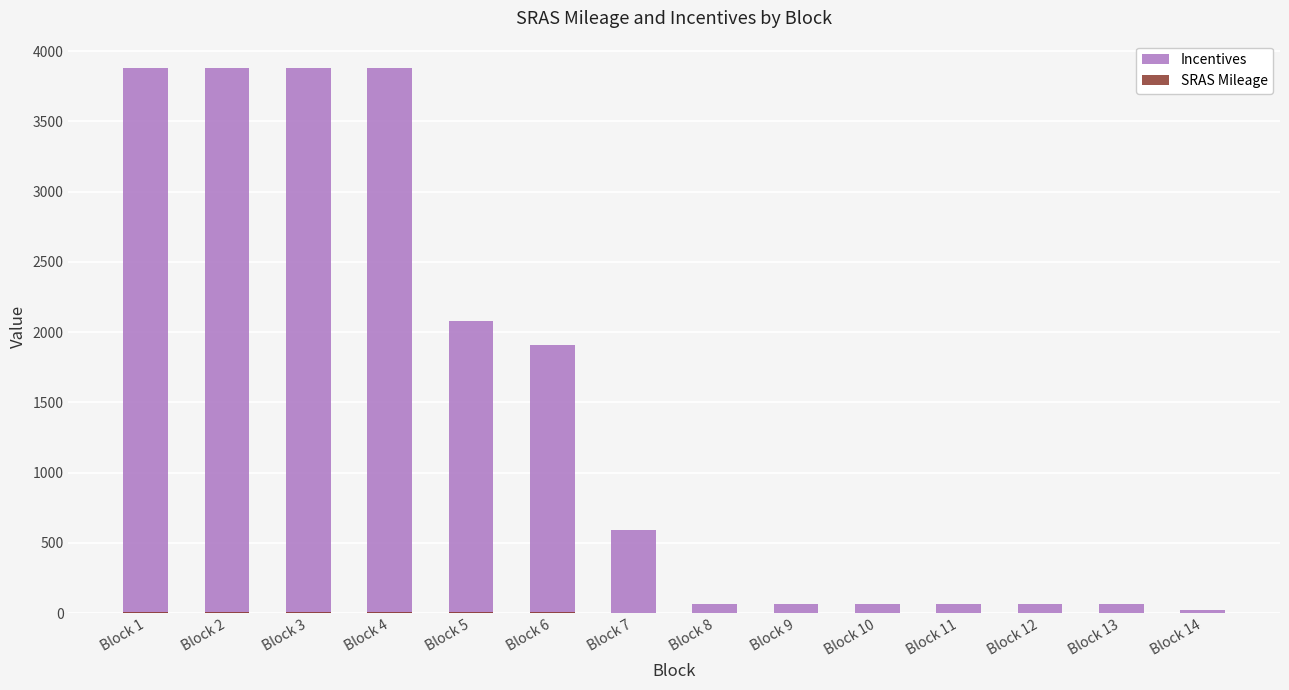

Count the number of categories in the chart.

14